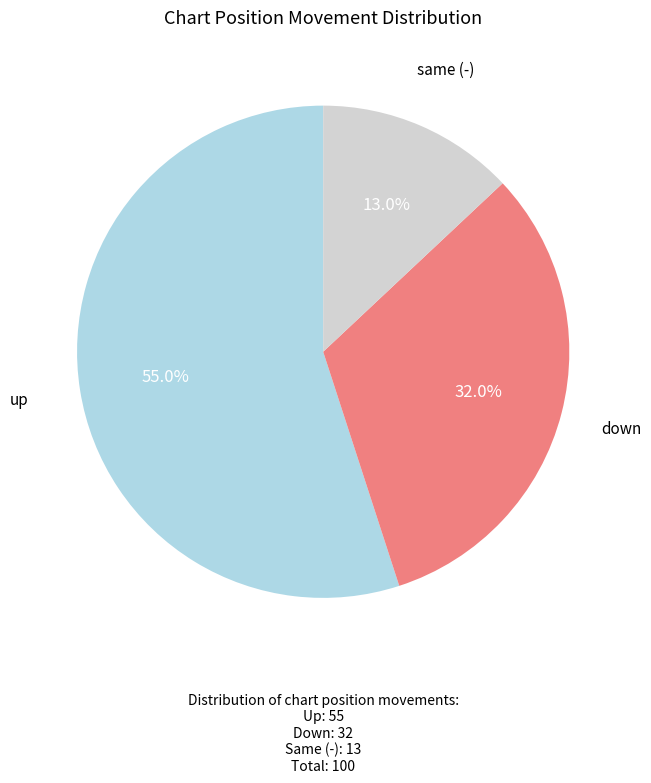

What is the majority slice?

up